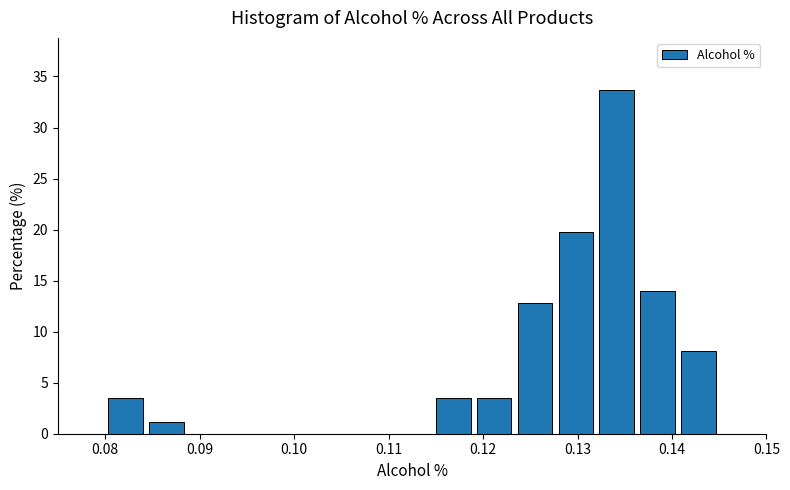

Reading left to right, list every bar in this chart as the range it spans on the x-axis followed by its height. Neither the bar edges nor the heights are printed on the chart, so give them approximately, as read against the axes.

0.080 to 0.084: 3.5
0.084 to 0.089: 1.0
0.089 to 0.093: 0
0.093 to 0.097: 0
0.097 to 0.102: 0
0.102 to 0.106: 0
0.106 to 0.110: 0
0.110 to 0.115: 0
0.115 to 0.119: 3.5
0.119 to 0.123: 3.5
0.123 to 0.128: 13.0
0.128 to 0.132: 20.0
0.132 to 0.136: 33.5
0.136 to 0.141: 14.0
0.141 to 0.145: 8.0